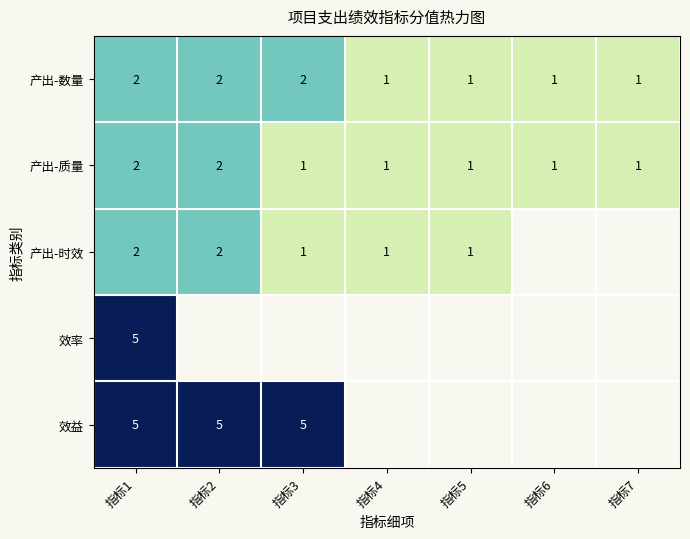

How many 产出-数量 values are between 1 and 2?

7